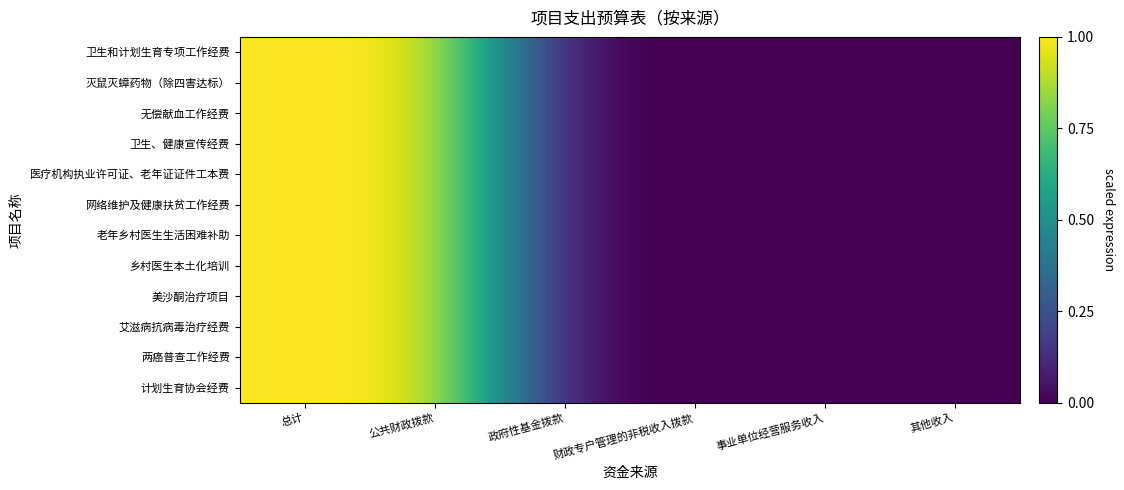

How many series are shown in this chart?

12